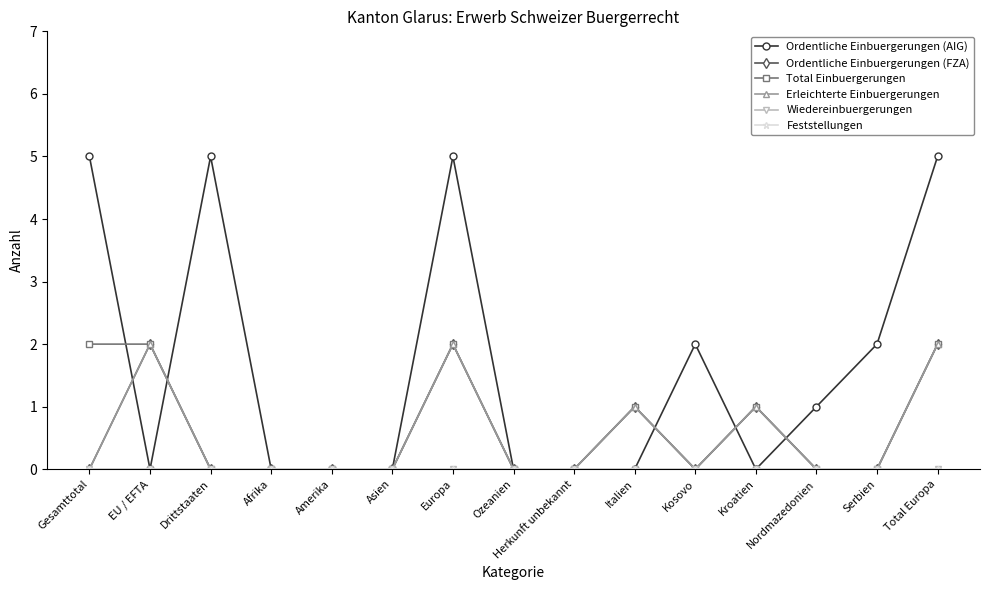

Between Kroatien and Europa, which is larger?

Europa